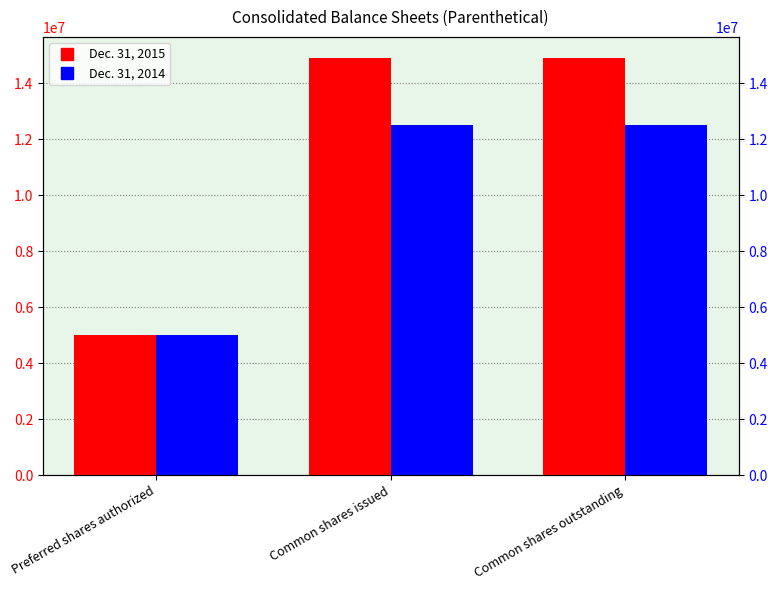

What is the difference between the highest and lowest values at Common shares outstanding?

2415488